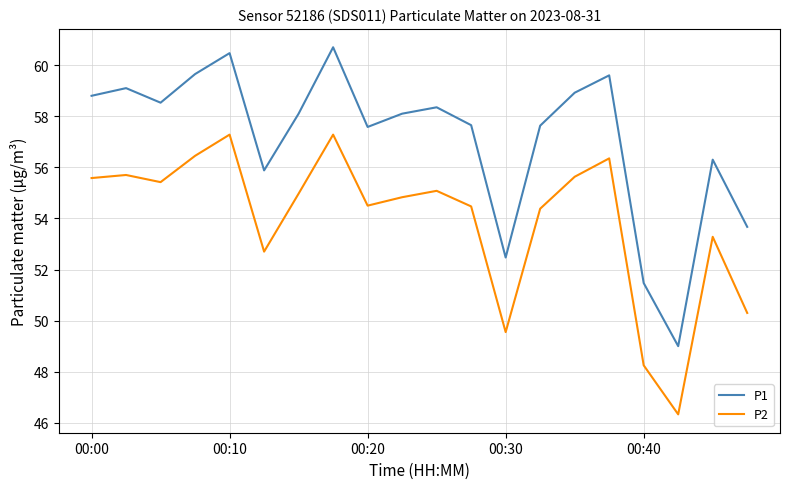

What is the minimum value shown in the chart?

46.3